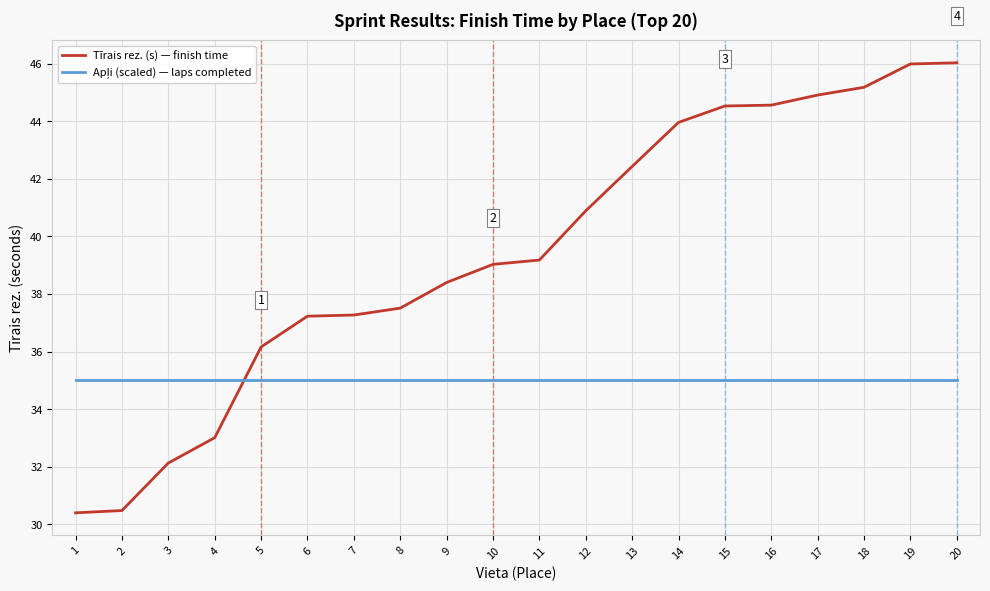

What is the approximate value of Tīrais rez. (s) — finish time at 18?

45.2